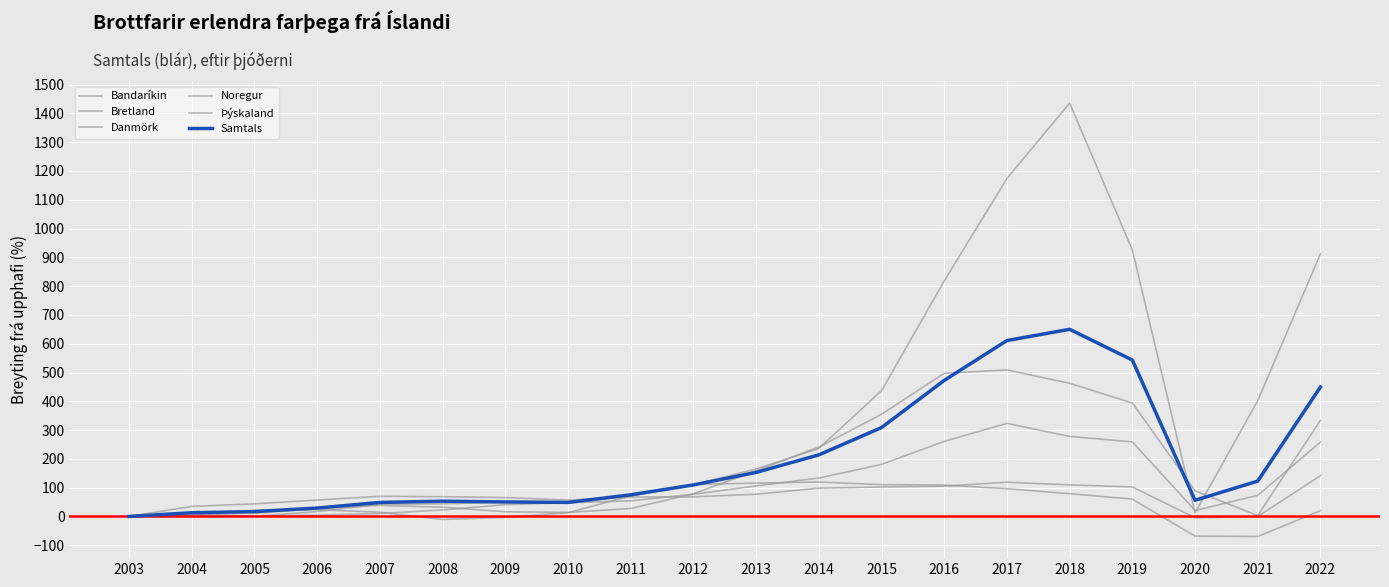

True or false: Þýskaland and Bandaríkin cross at least once.

True